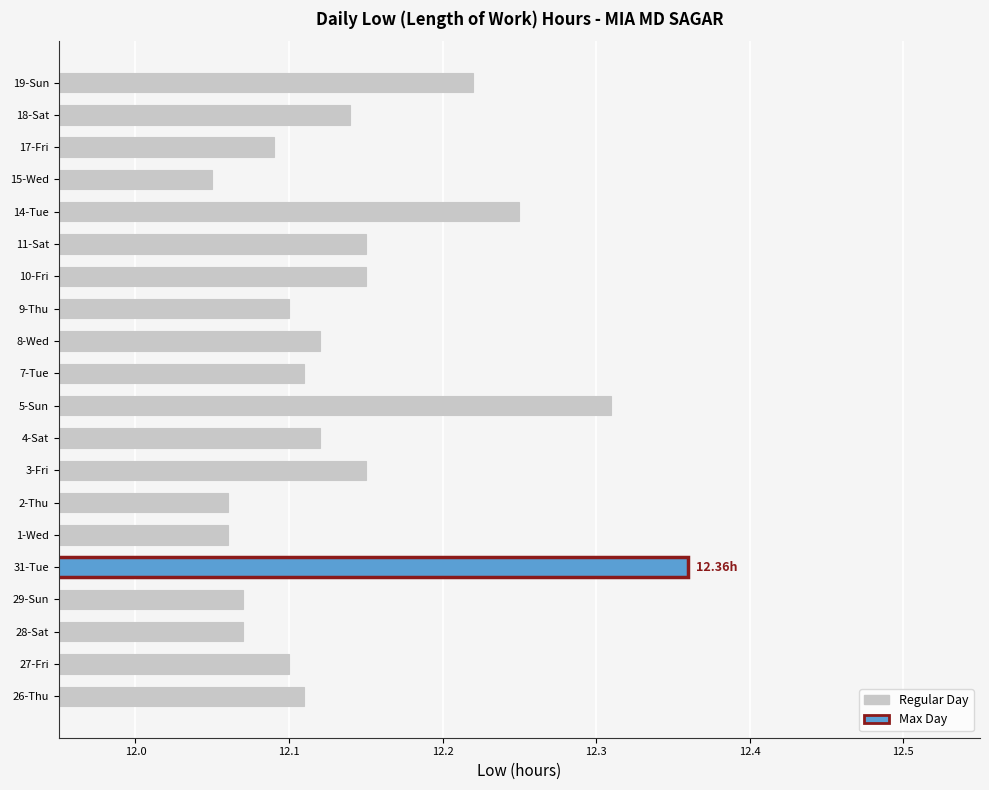

Are the bars grouped side by side (vs. stacked)?

No